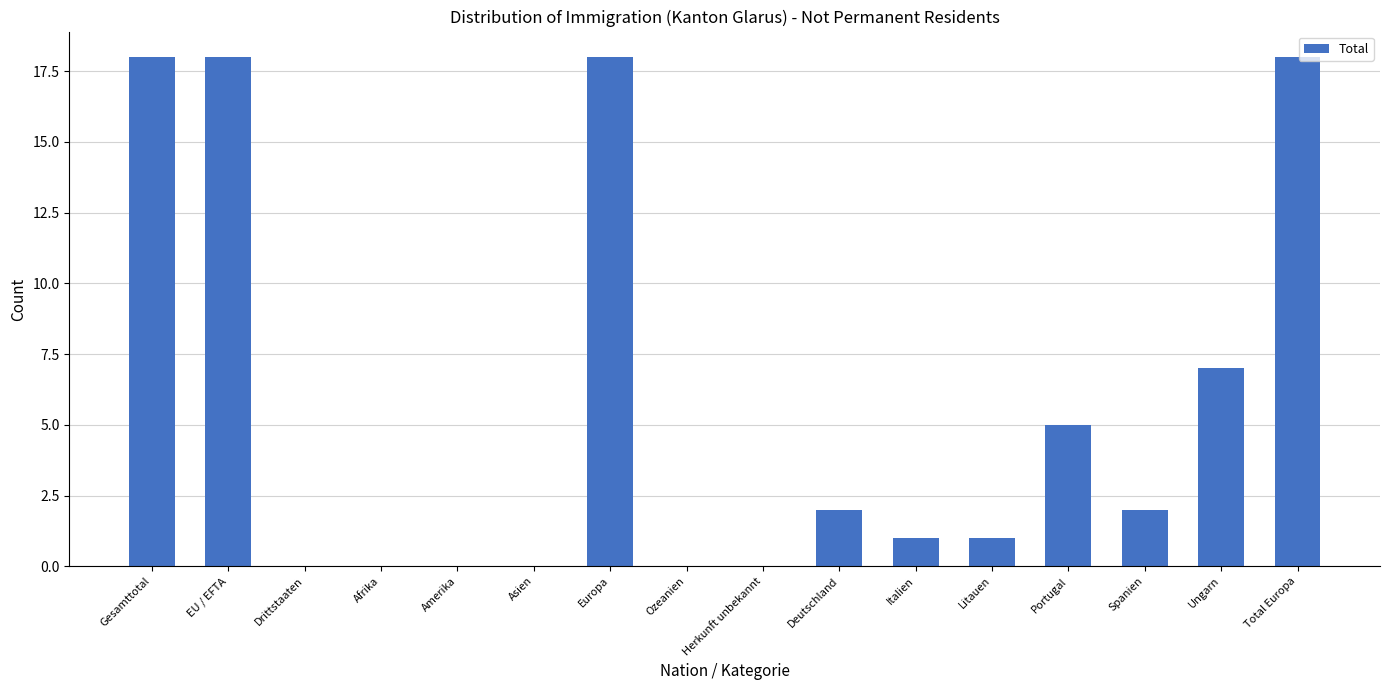

The value at Ungarn is 7. True or false?

True